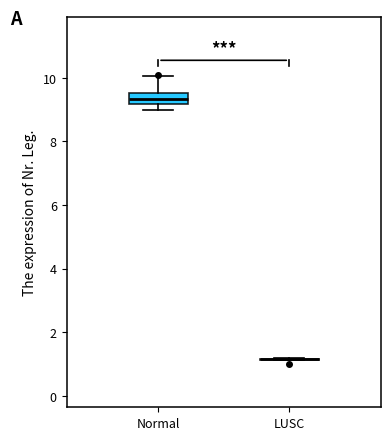

Reading left to right, read every box against the y-axis: the position of its median line, the range the box covers, and the ends of its whiskers. The values are not printed on the chart, so give them approximately, as read against the axis.

Normal: median 9.4, box 9.2 to 9.6, whiskers 9.0 to 10.0
LUSC: box collapsed to a line at 1.2, whiskers 1.2 to 1.2